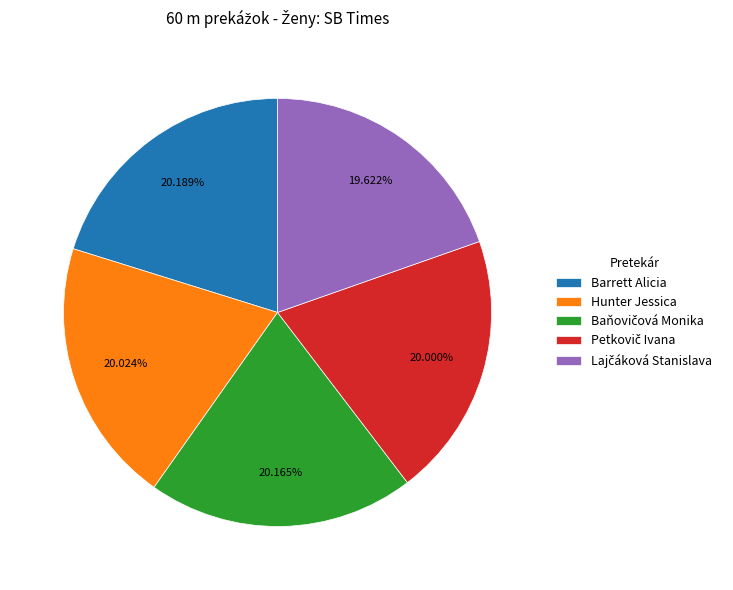

Is there a majority slice in this chart?

No